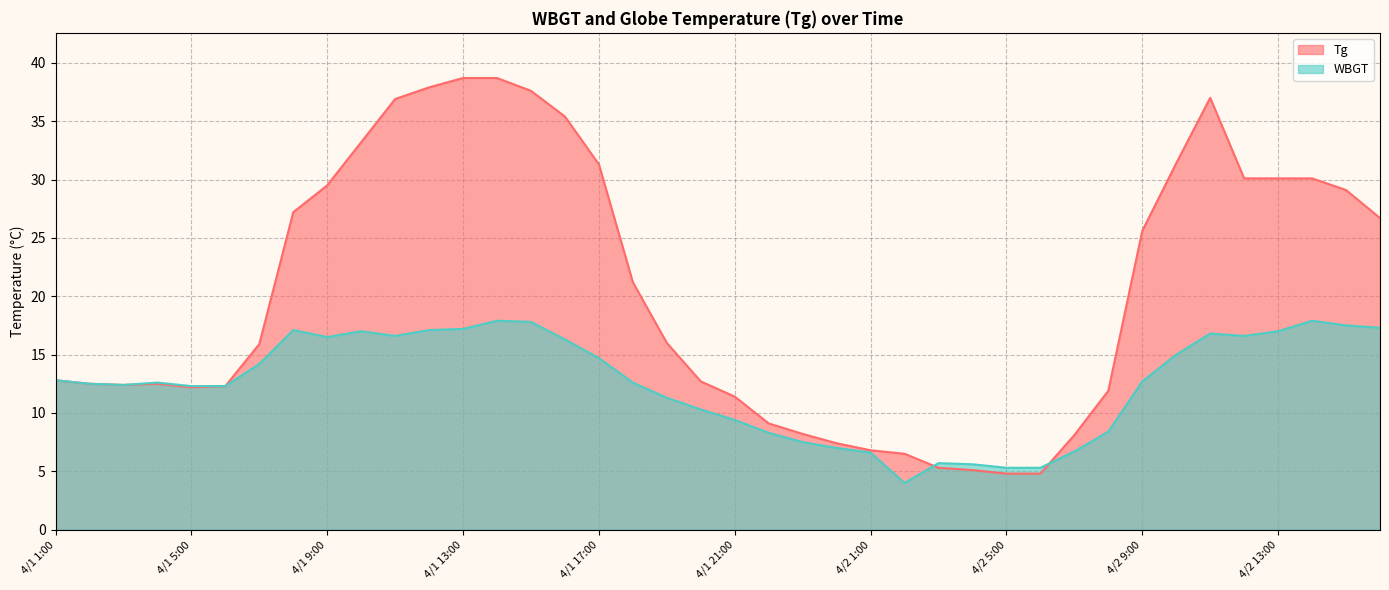

How many lines are shown in the chart?

2